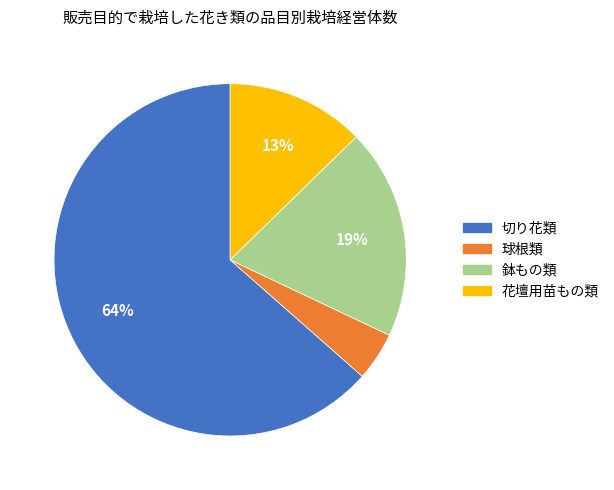

Does 鉢もの類 represent more than half of the total?

No